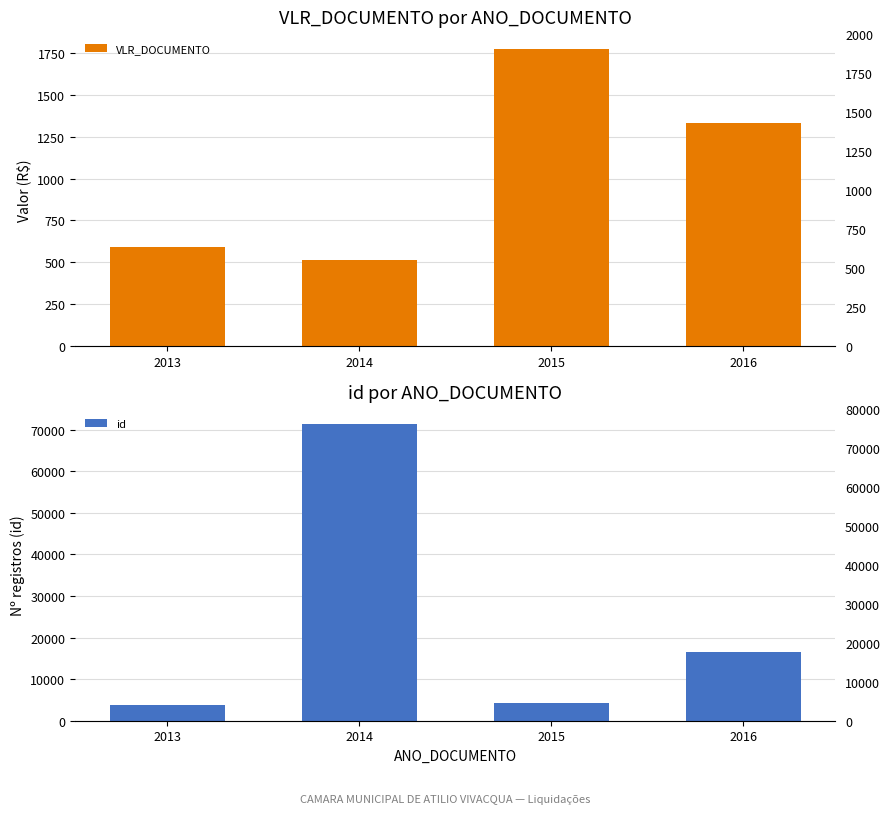

What is the sum of all VLR_DOCUMENTO values?

4214